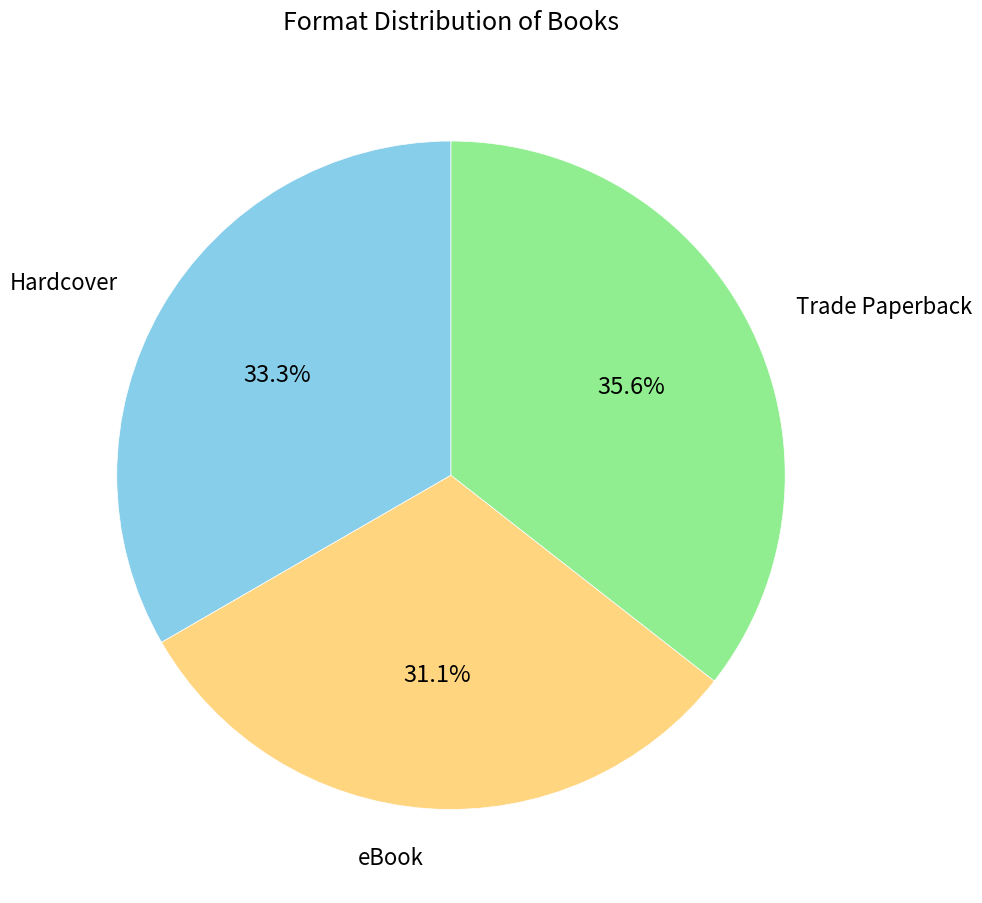

Is there any slice that represents more than half of the pie?

No